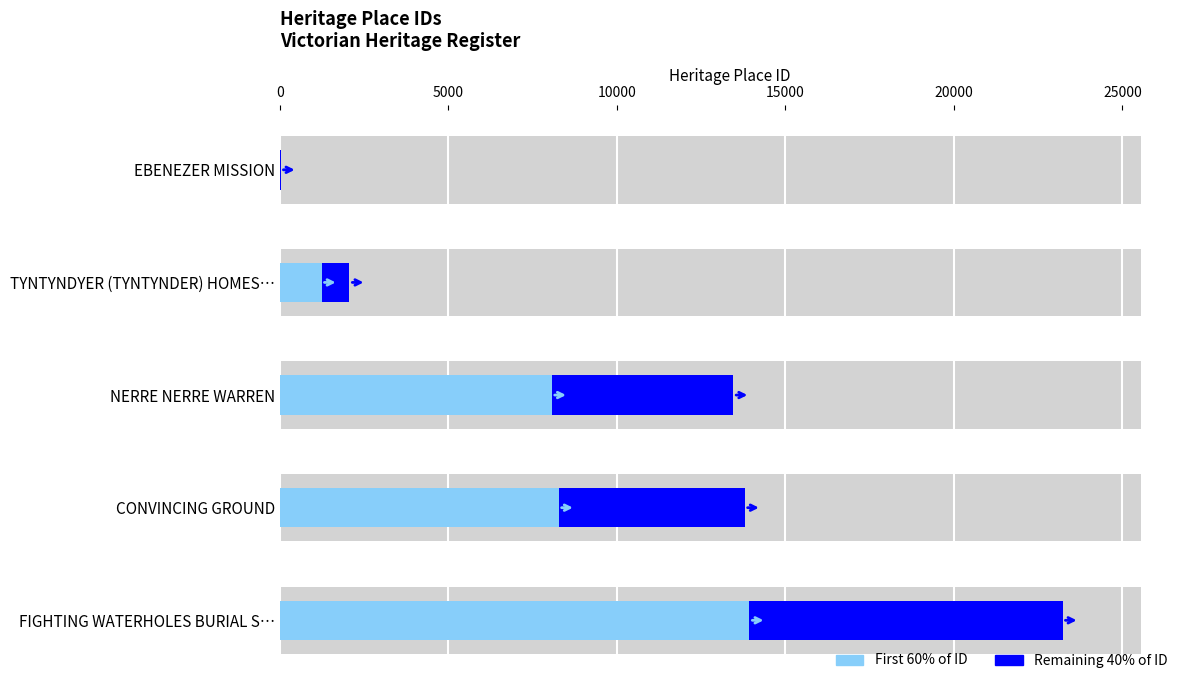

How many bars are there in each group?

2